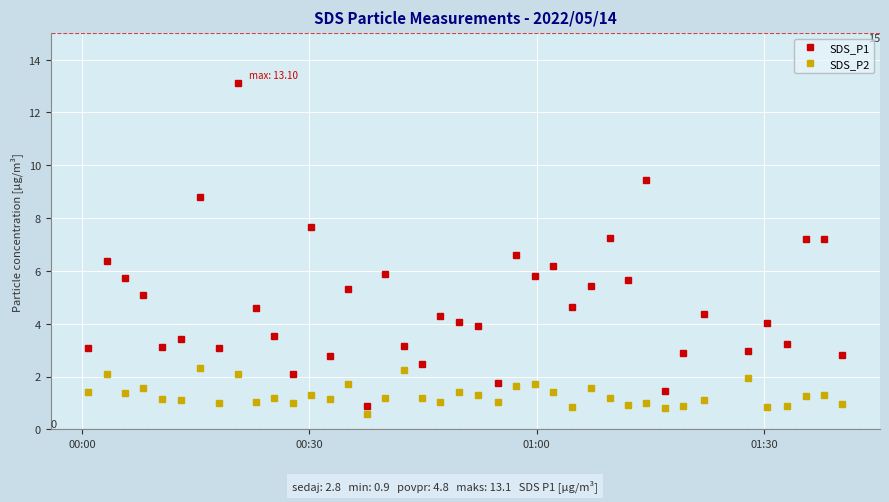

What is the average value of the SDS_P2 series?

1.3